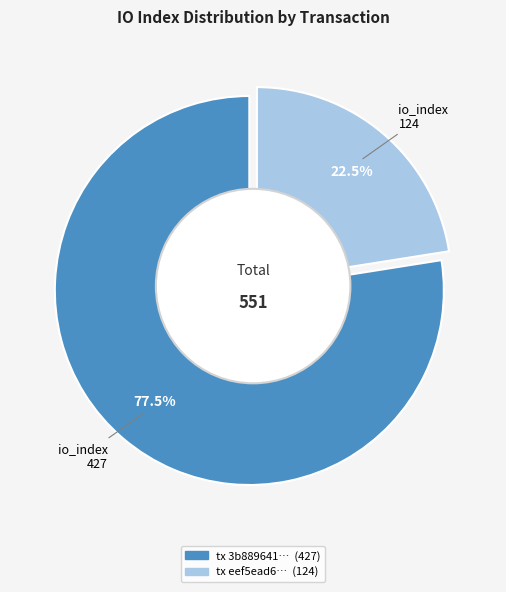

Is the sum of io_index 427 and io_index 124 greater than half?

Yes